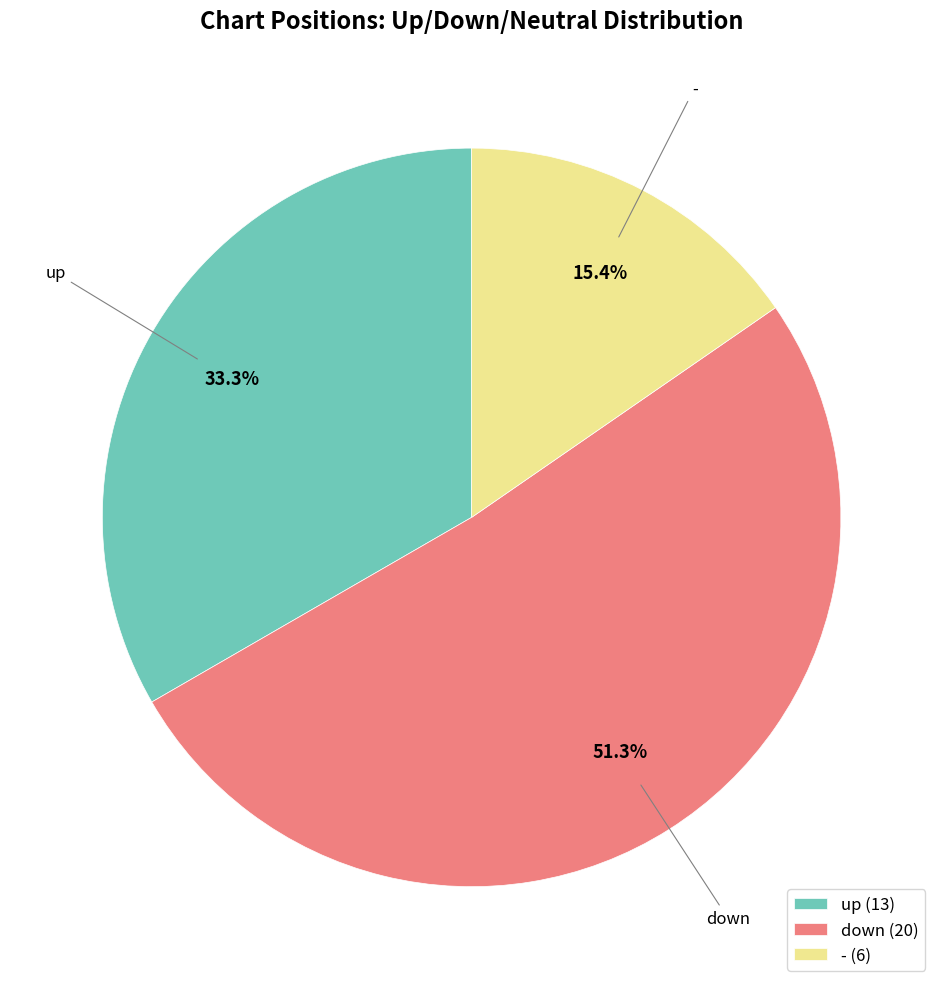

How many slices are in this pie chart?

3